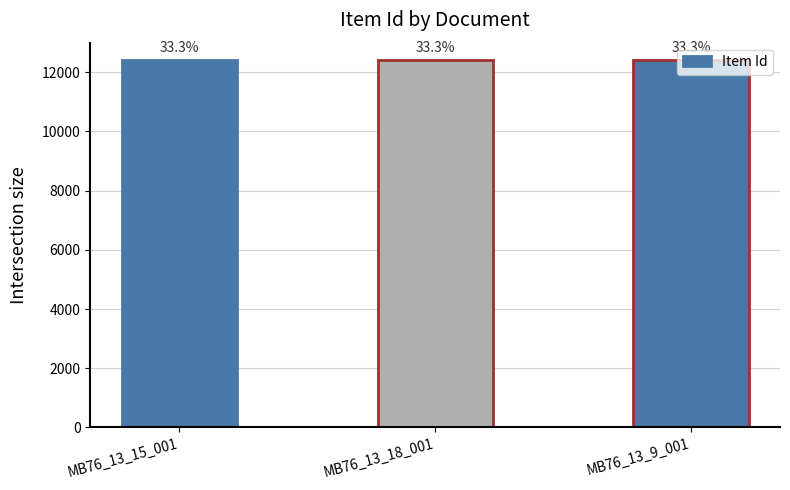

What position from the left is MB76_13_15_001?

1